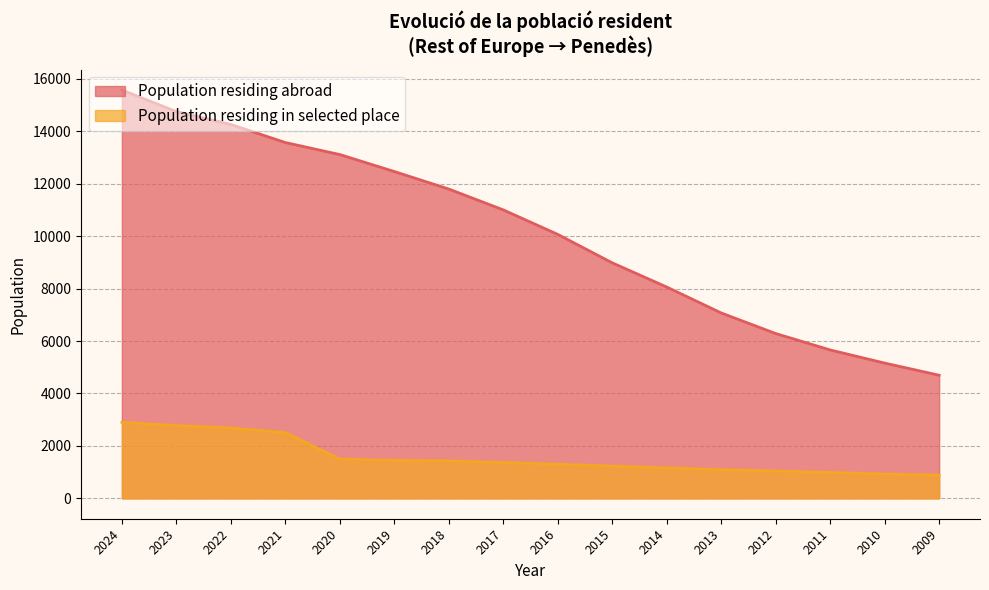

Reading left to right, what are all the values shown in this chart?

Population residing abroad: 15576	14754	14261	13572	13113	12466	11798	11003	10068	8983	8060	7071	6286	5660	5159	4695
Population residing in selected place: 2900	2776	2685	2508	1498	1451	1427	1366	1306	1229	1161	1094	1042	990	924	885